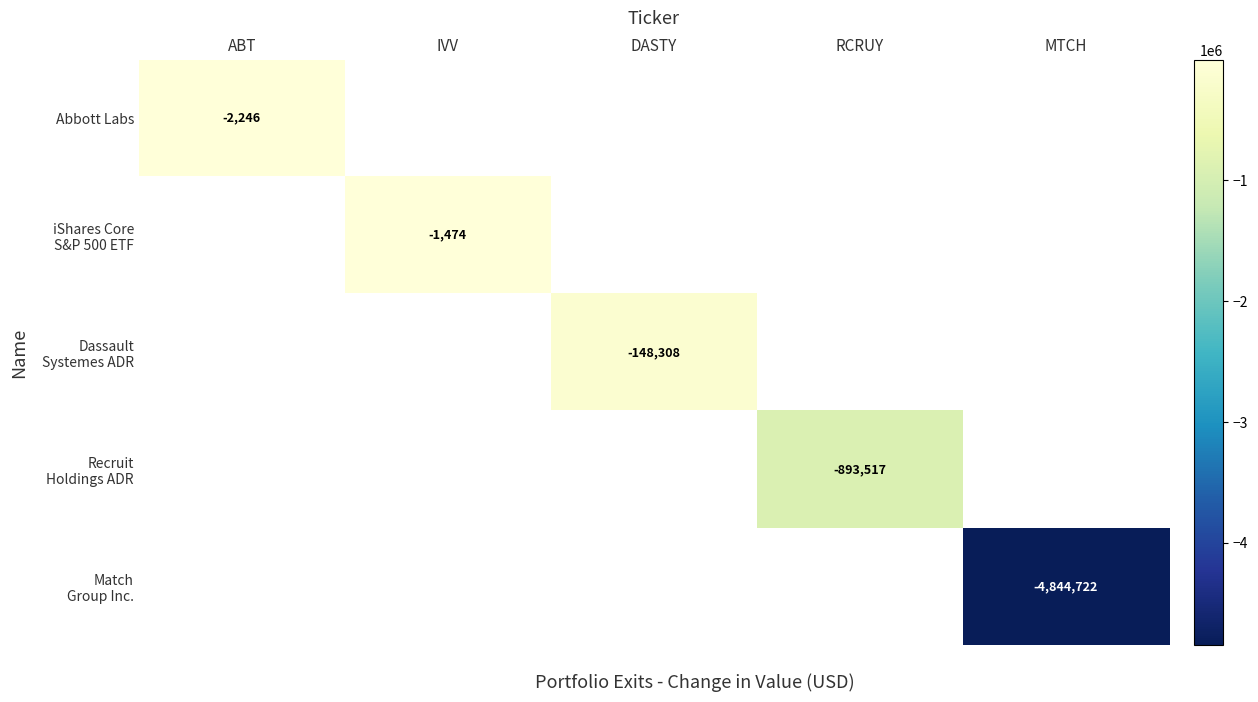

What is the smallest value displayed?

-4844722.0